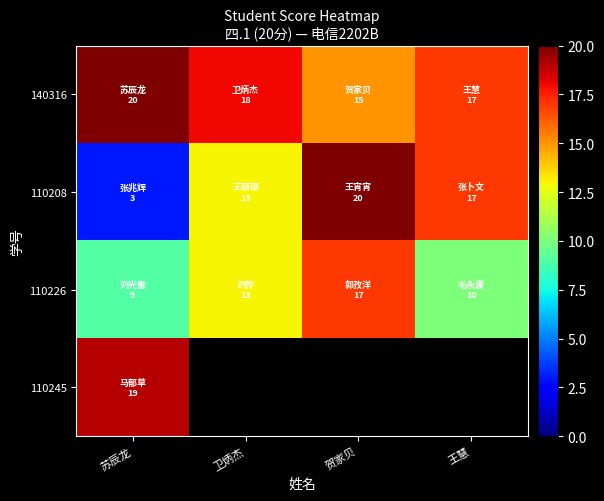

Which category has the lowest value in the 110245 series?

苏辰龙